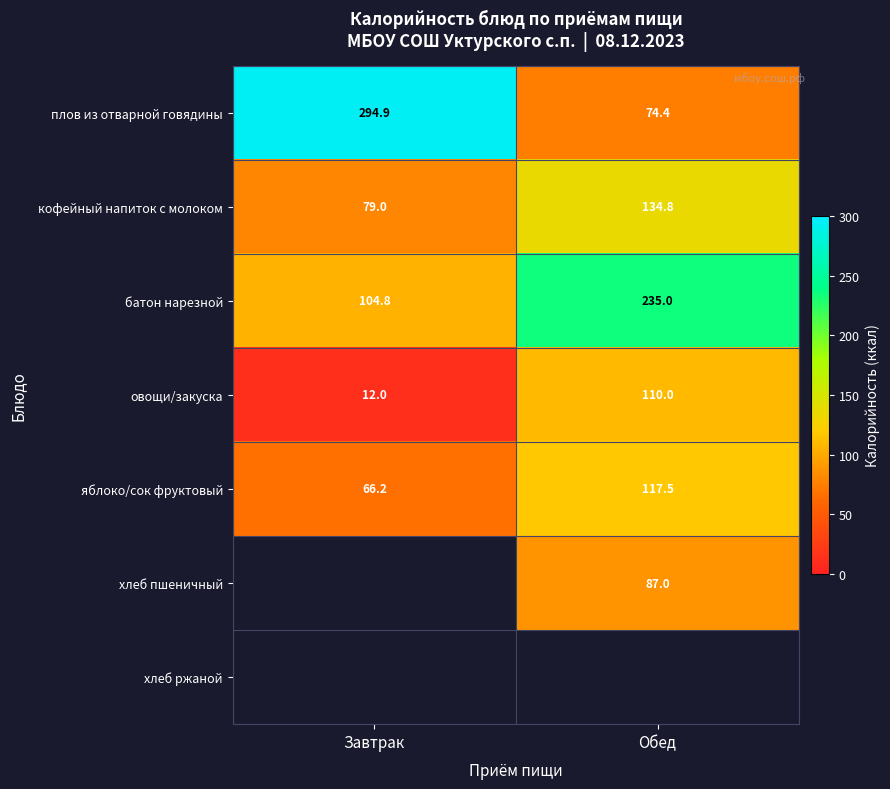

What is the difference between the maximum and minimum values in the батон нарезной series?

130.2